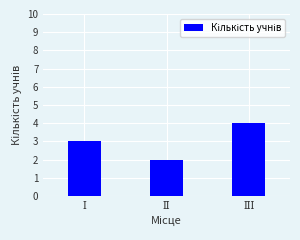

What is the value of the 2nd bar from the left?

2